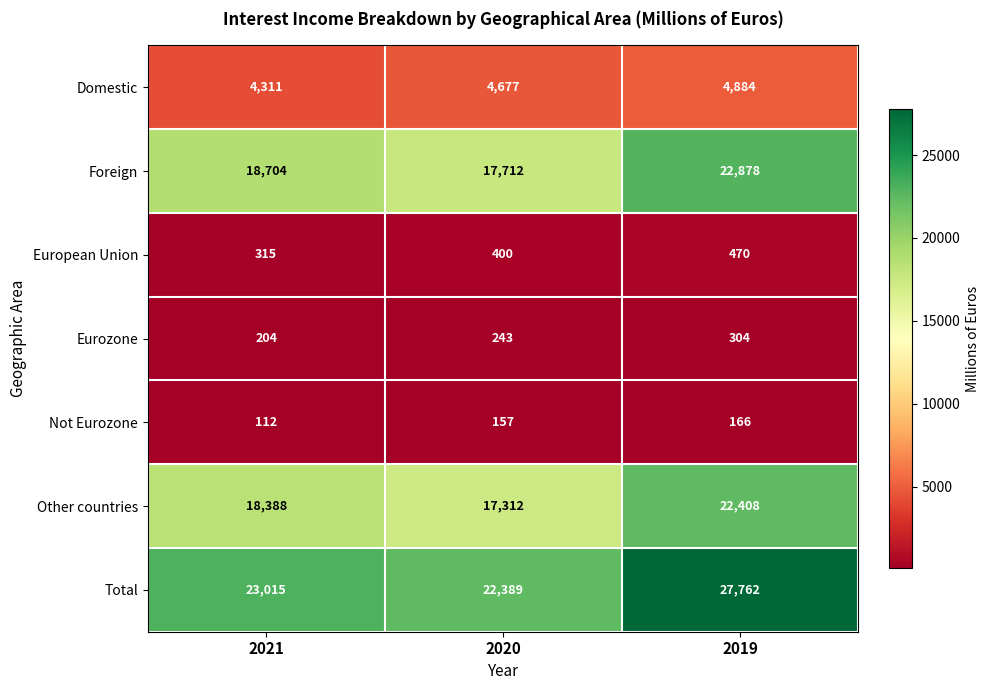

What is the difference between the maximum and minimum values in the Eurozone series?

100